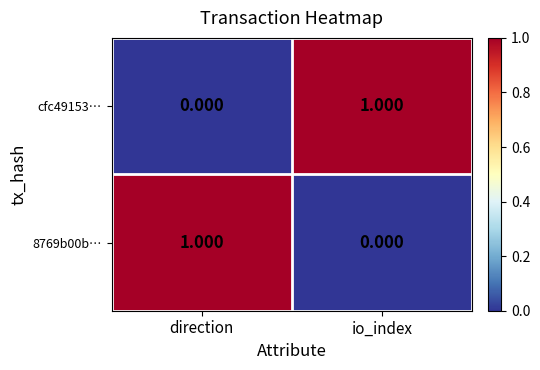

Is the value of cfc49153… at direction greater than the value of 8769b00b… at direction?

No